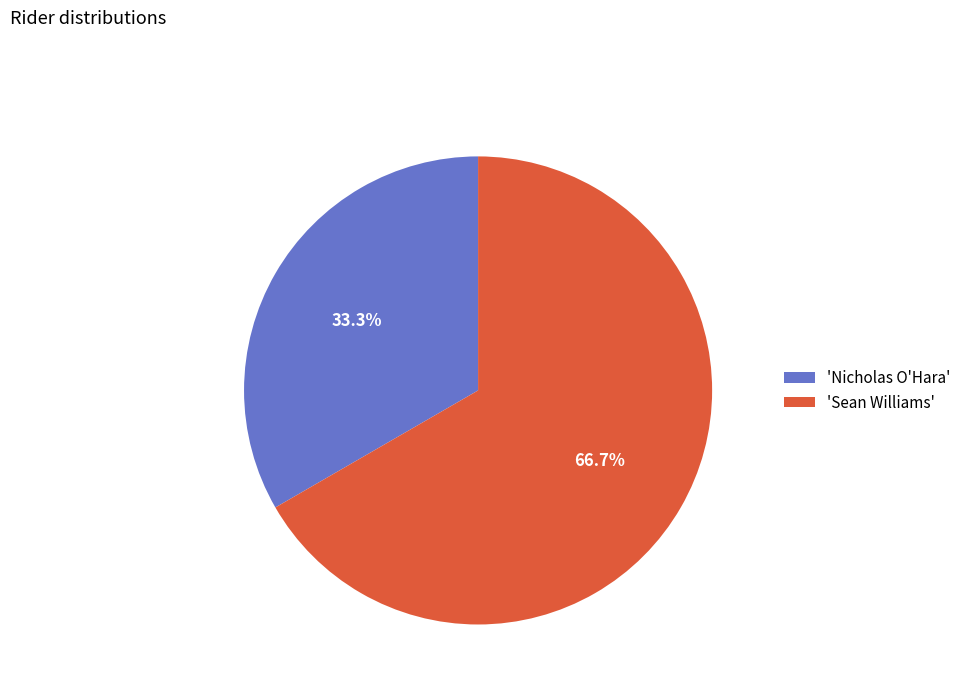

What is the ratio of the value at 'Sean Williams' to the value at 'Nicholas O'Hara'?

2.0